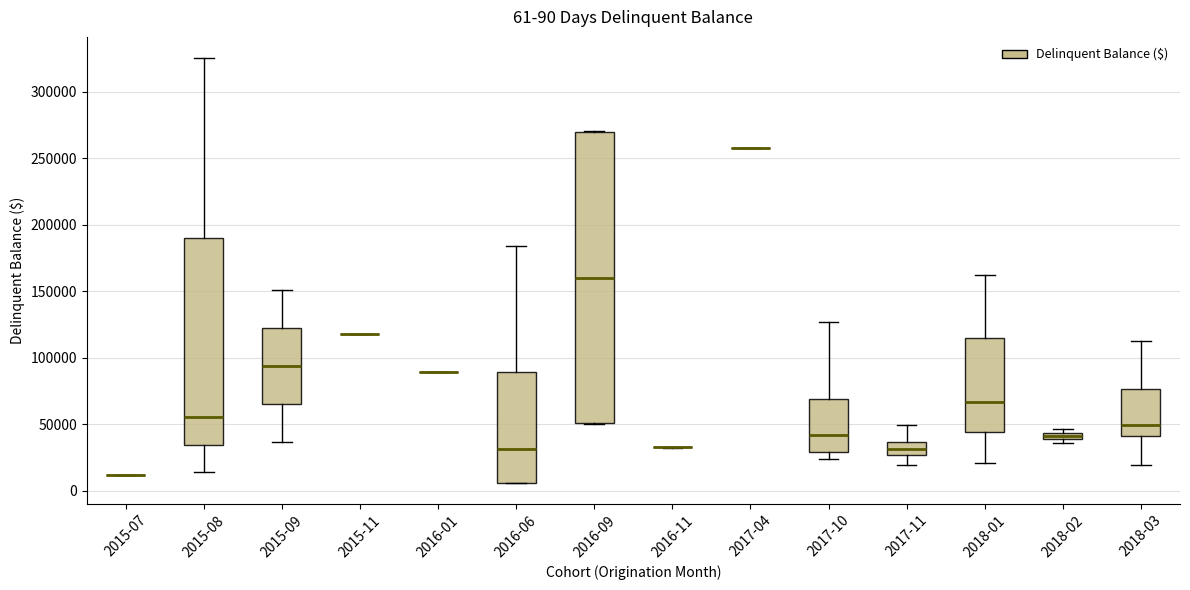

Comparing the boxes themselves (not the whiskers), which one is the tallest?

2016-09